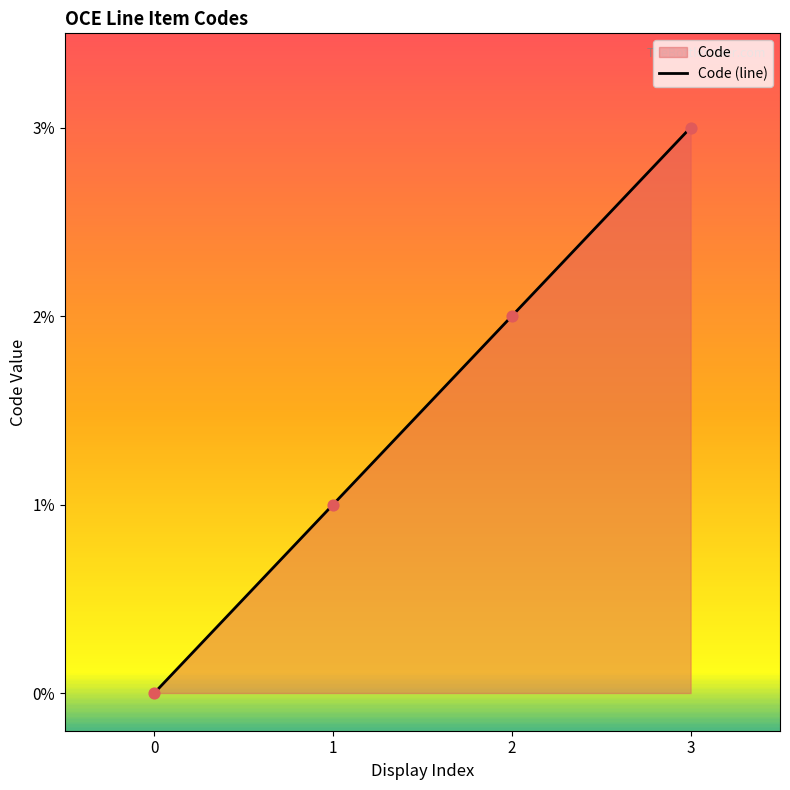

What is the change in value from 0 to 2?

+2